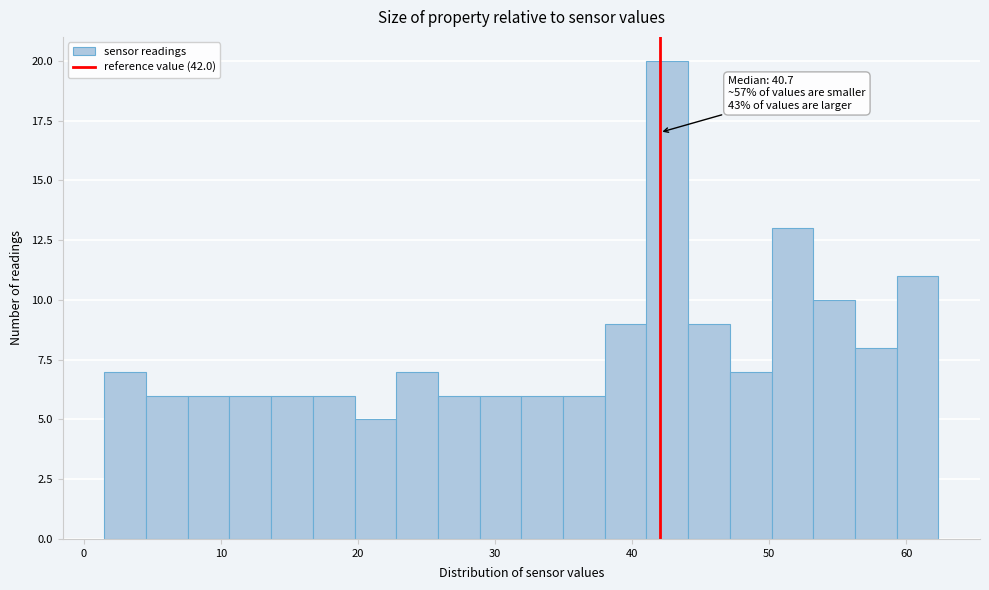

Around what value on the x-axis is the tallest bar? Give the approximate position of its centre, as read against the axis.

43